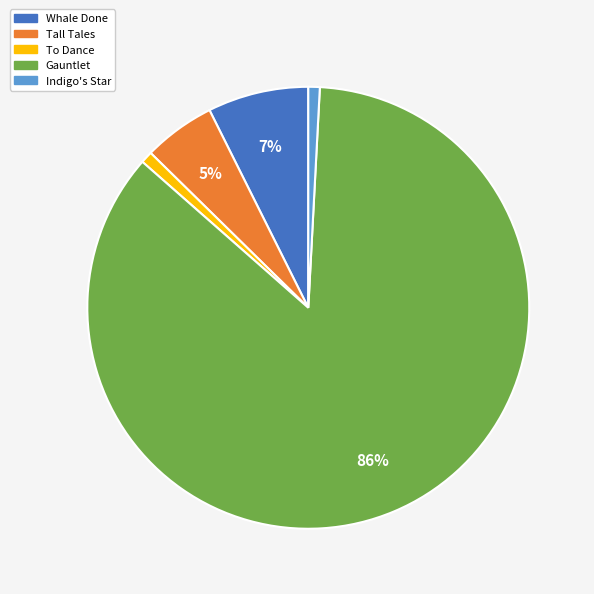

To the nearest percent, what is the combined percentage of To Dance and Whale Done?

8%